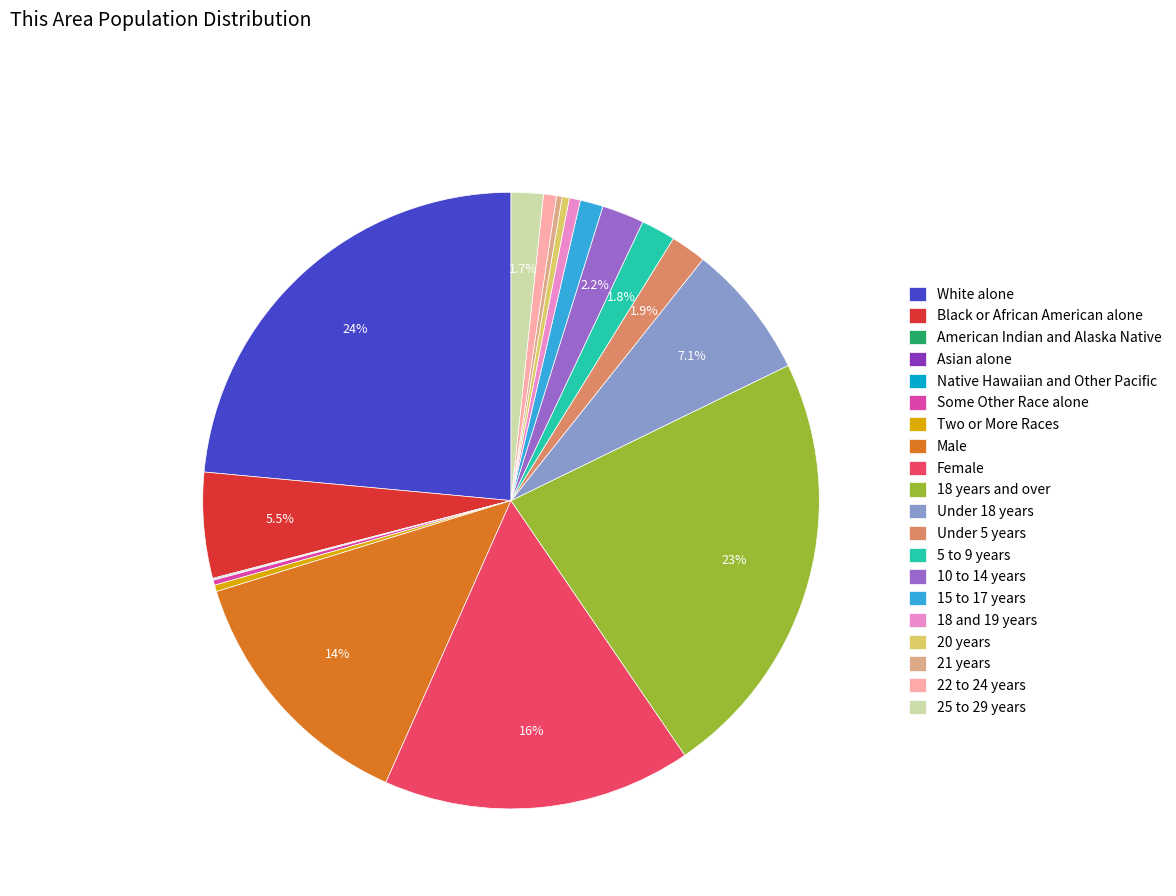

Which has a higher value, Under 5 years or 15 to 17 years?

Under 5 years